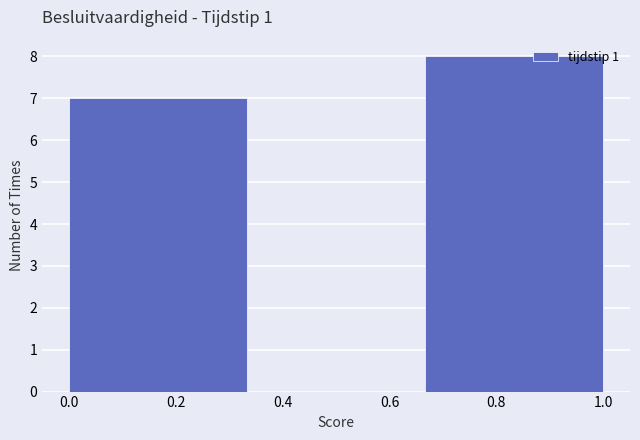

Reading left to right, list every bar in this chart as the range it spans on the x-axis followed by its height. Neither the bar edges nor the heights are printed on the chart, so give them approximately, as read against the axes.

0.00 to 0.34: 7
0.34 to 0.66: 0
0.66 to 1.00: 8